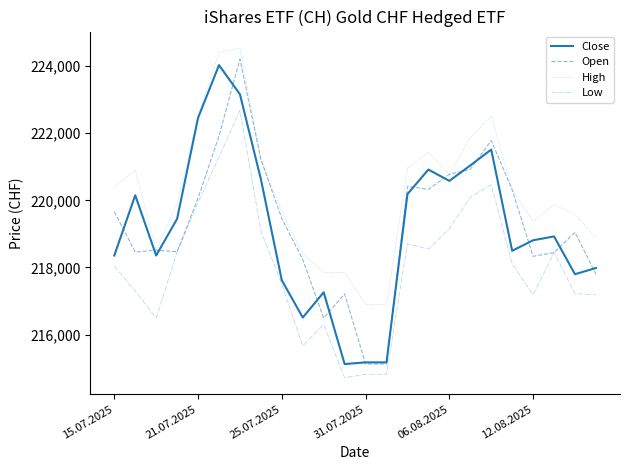

What is the sum of all Open values?

5262314